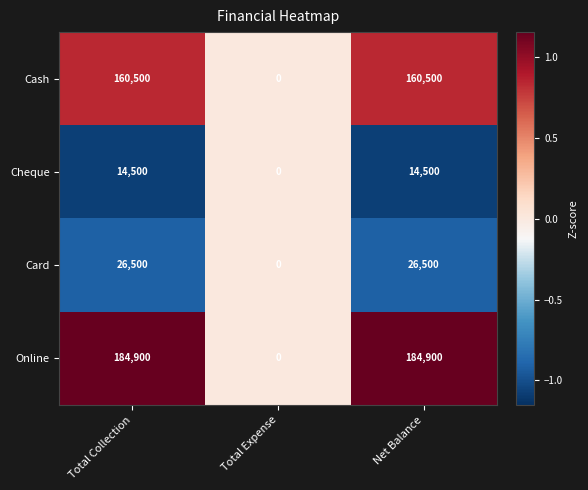

What is the sum of the Online values at Net Balance and Total Collection?

369800